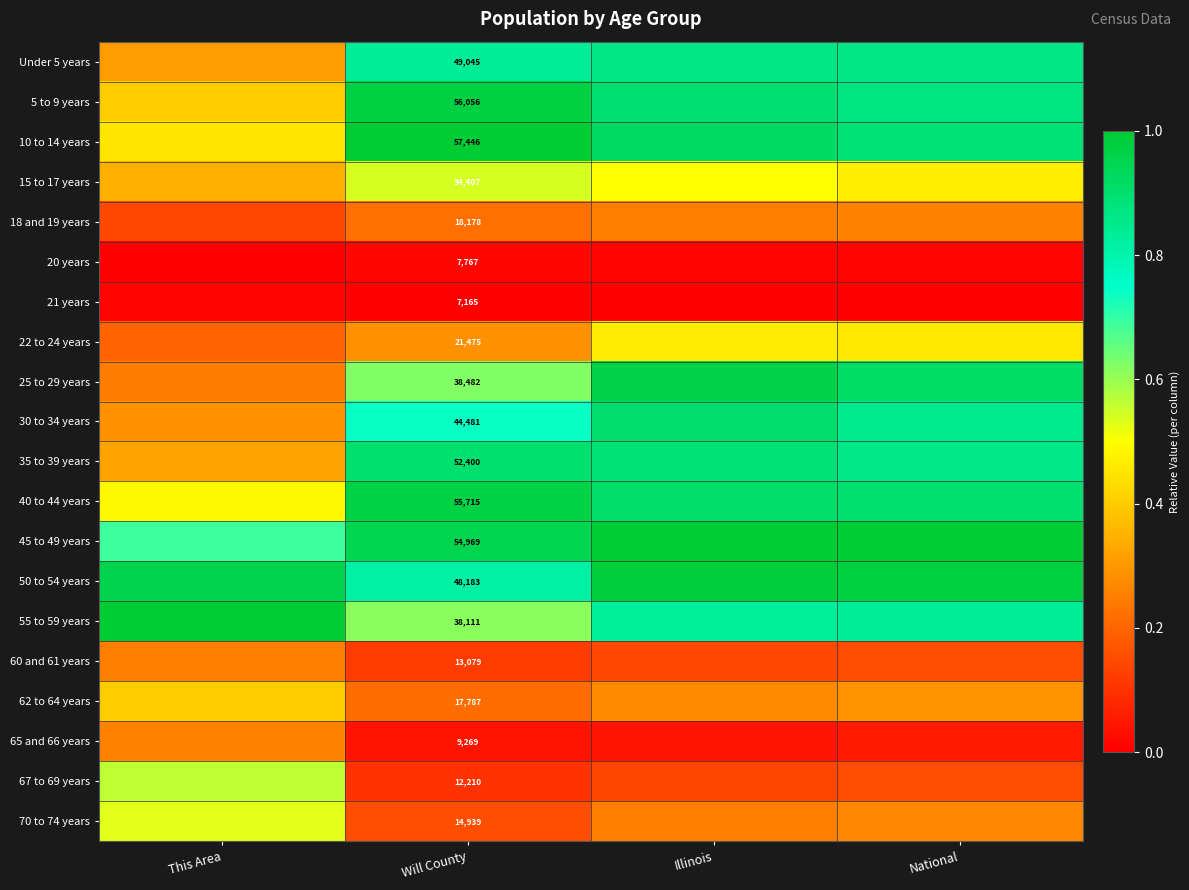

Which label corresponds to the largest value in the chart?

Will County